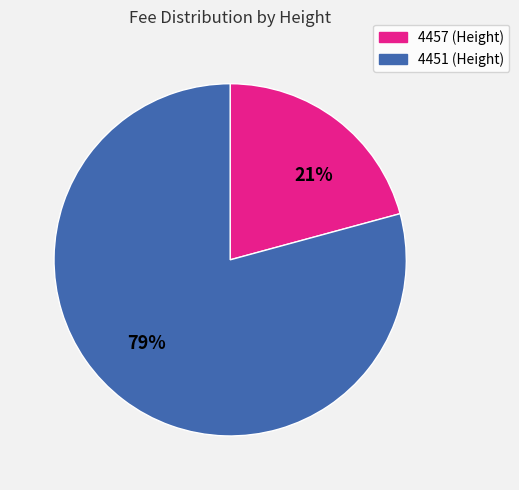

To the nearest percent, what portion does 4451 represent?

79%